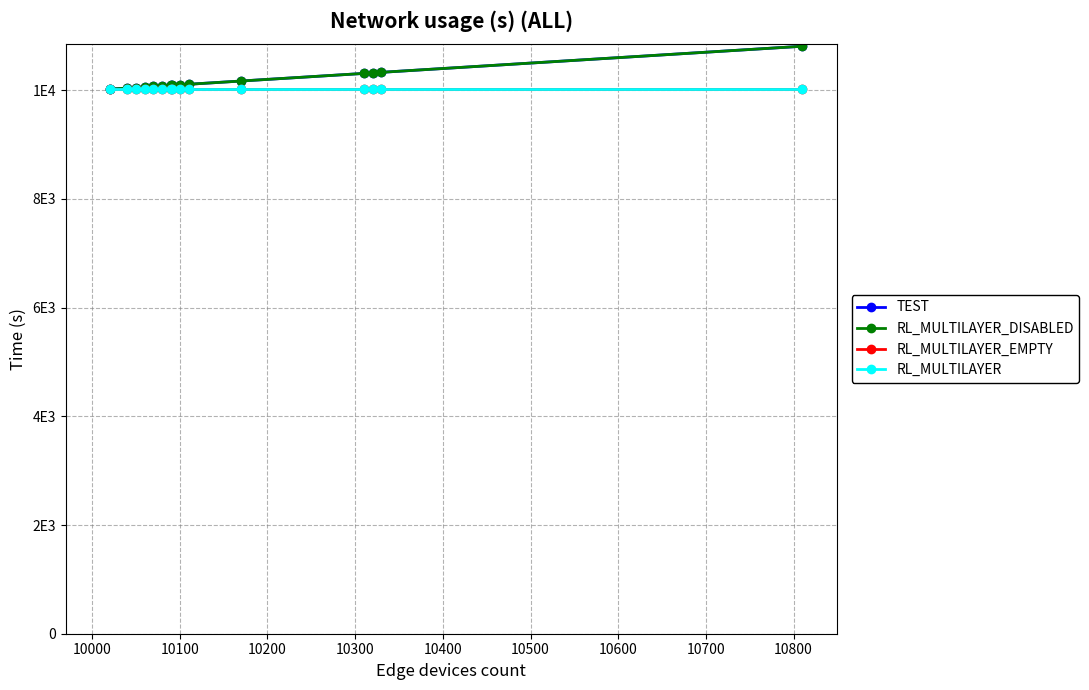

True or false: RL_MULTILAYER and RL_MULTILAYER_EMPTY cross at least once.

False